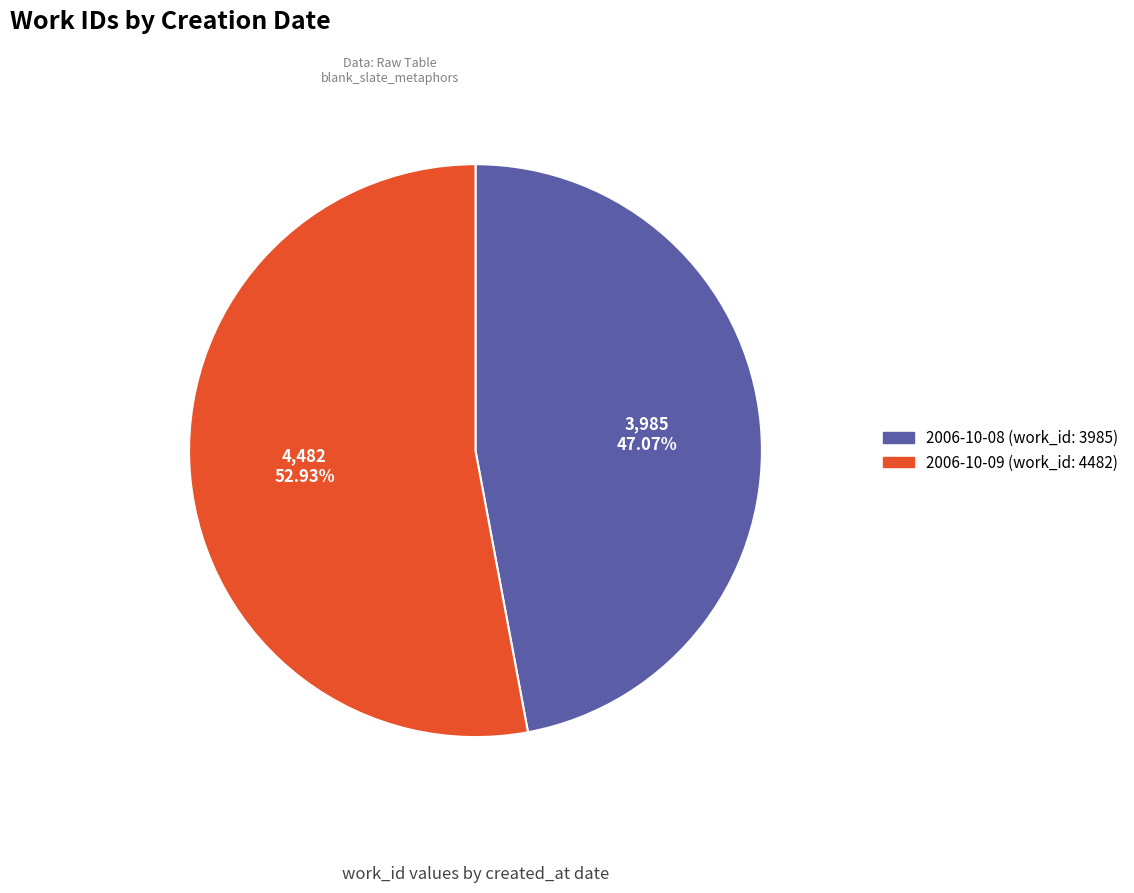

Which category has the biggest portion of the pie?

2006-10-09 (work_id: 4482)